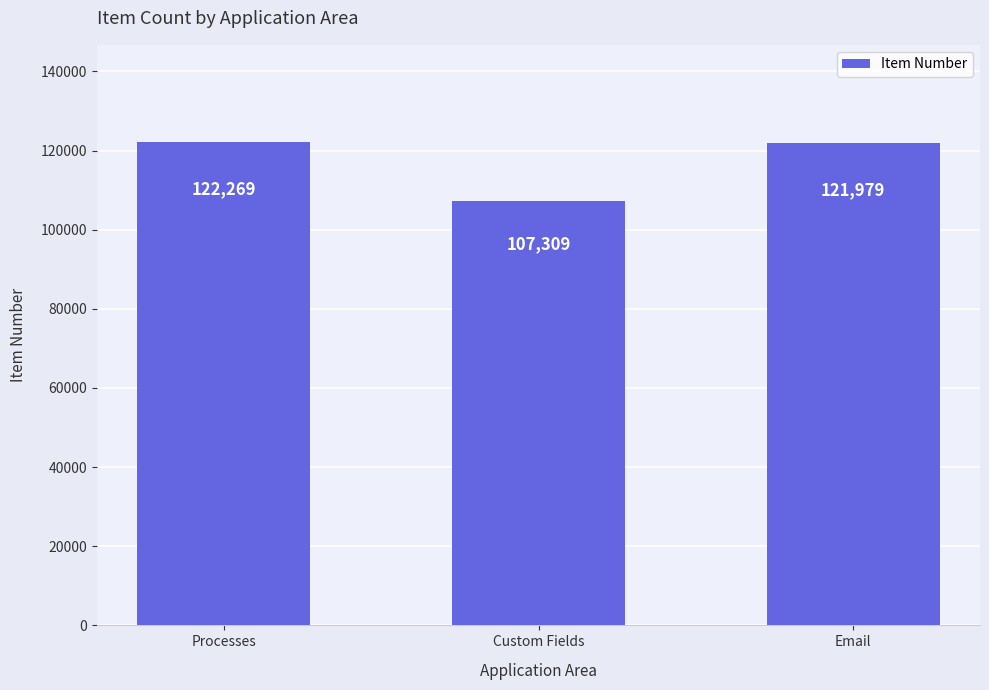

At which category does the chart reach its minimum across all series?

Custom Fields